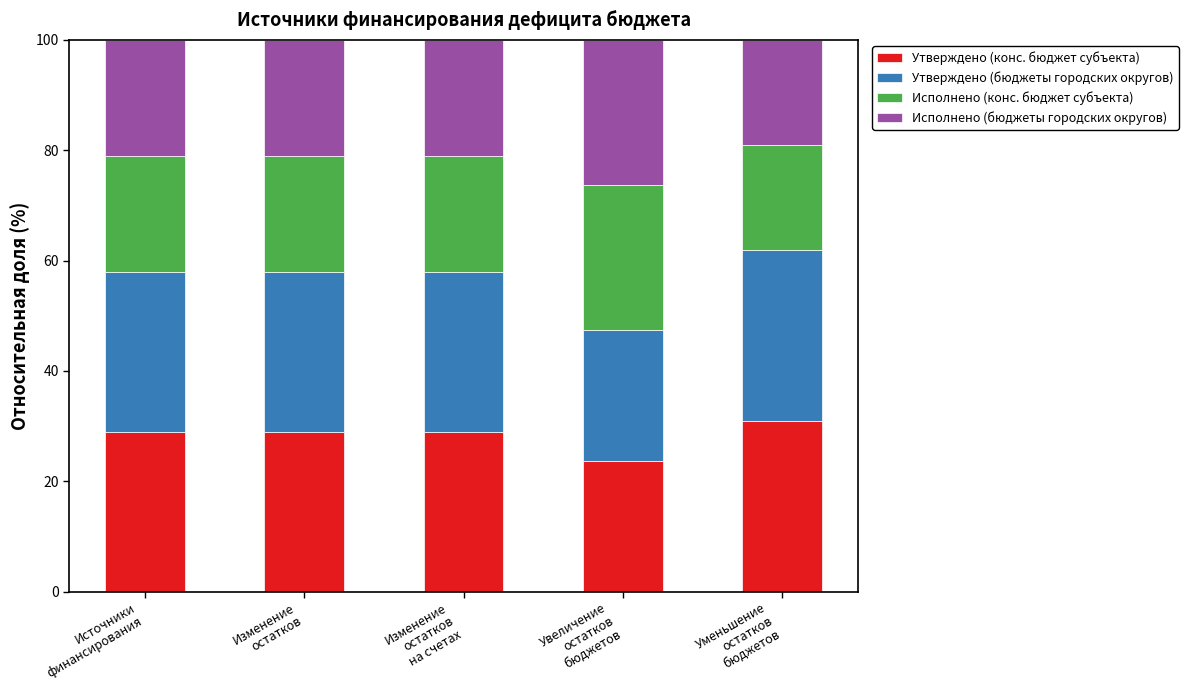

Reading left to right, transcribe the values for Утверждено (конс. бюджет субъекта).

29.0	29.0	29.0	23.7	30.9